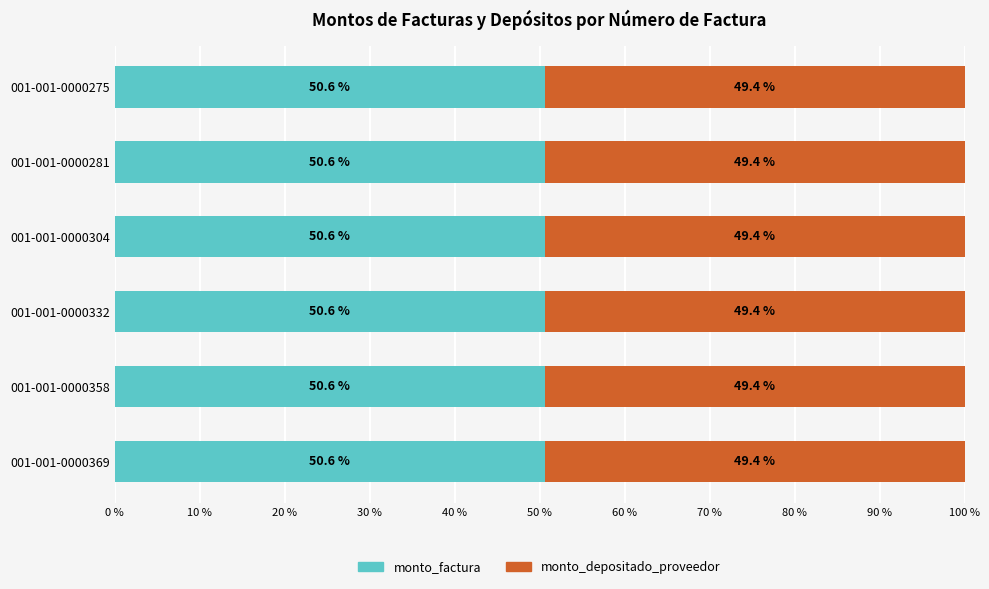

What is the total value across all series at 001-001-0000281?

100.0